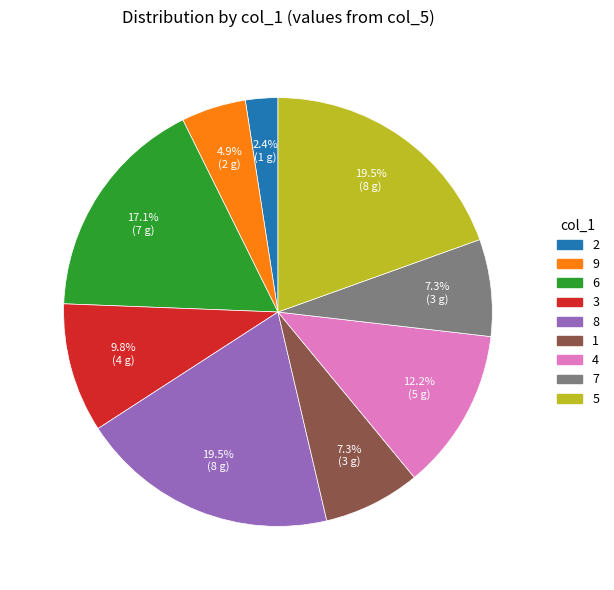

Is there a majority slice in this chart?

No